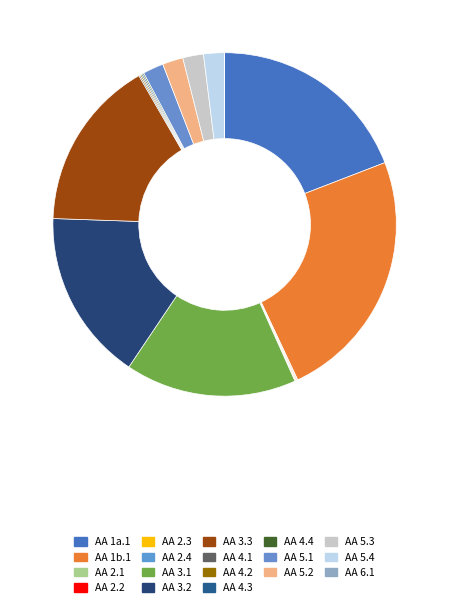

What is the ratio of the value at AA 5.4 to the value at AA 4.2?

15.2